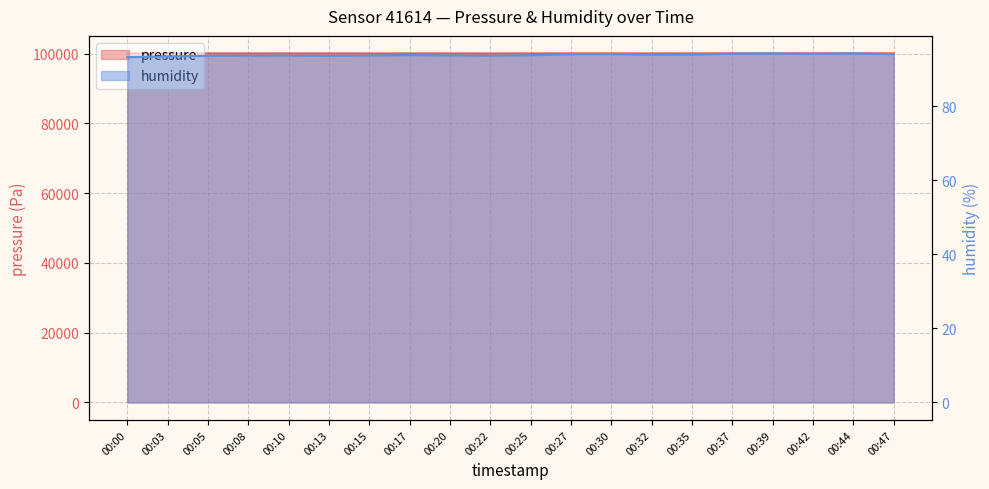

What is the difference between the highest and lowest values at 00:05?

99986.9